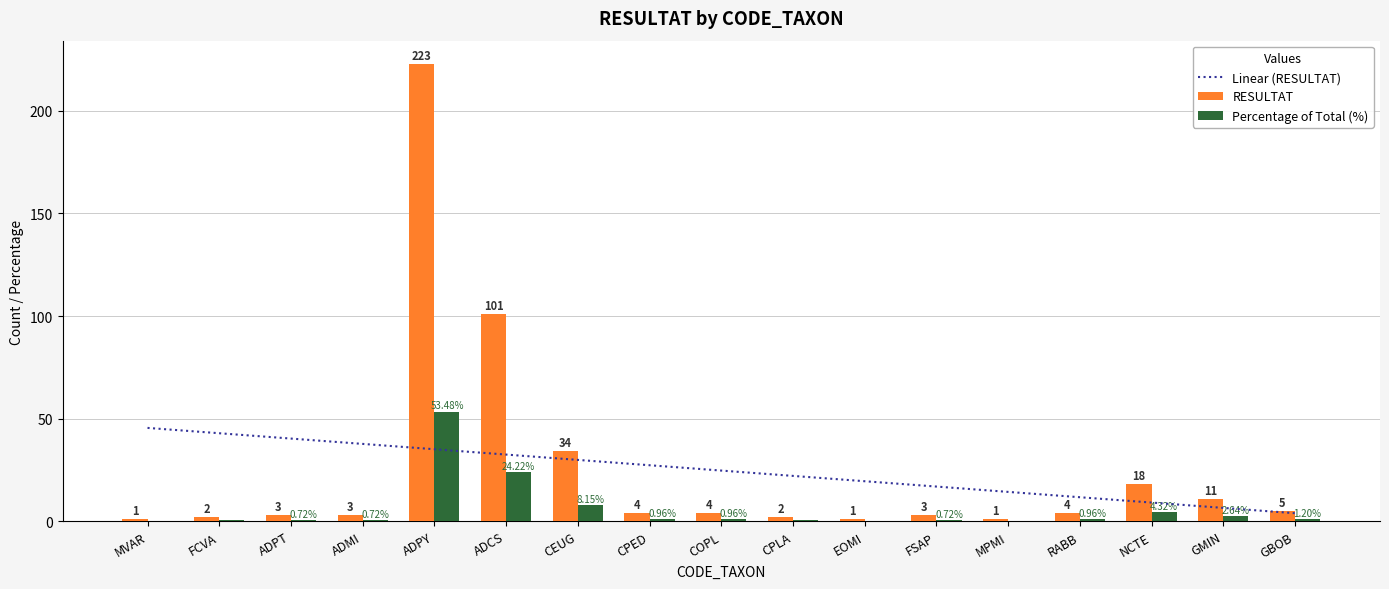

Are the bars grouped side by side (vs. stacked)?

Yes